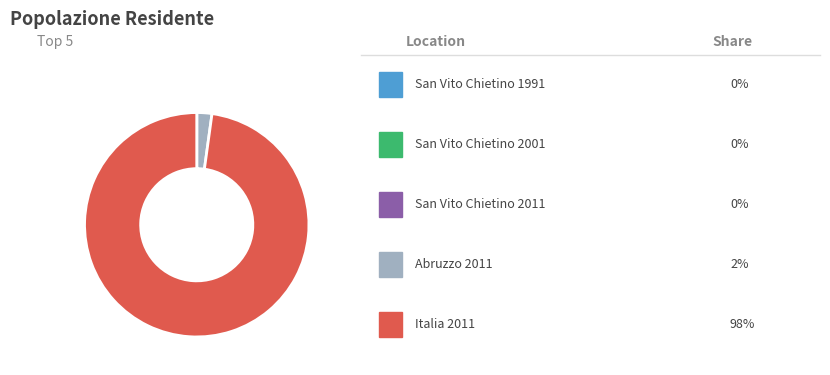

Is there any slice that represents more than half of the pie?

Yes